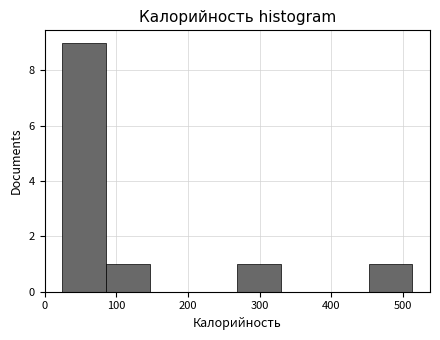

Reading left to right, transcribe this chart: for each bar, give the range it covers on the x-axis and its height. Neither the bar edges nor the heights are printed on the chart, so give them approximately, as read against the axes.

20 to 90: 9
90 to 150: 1
150 to 210: 0
210 to 270: 0
270 to 330: 1
330 to 390: 0
390 to 450: 0
450 to 510: 1